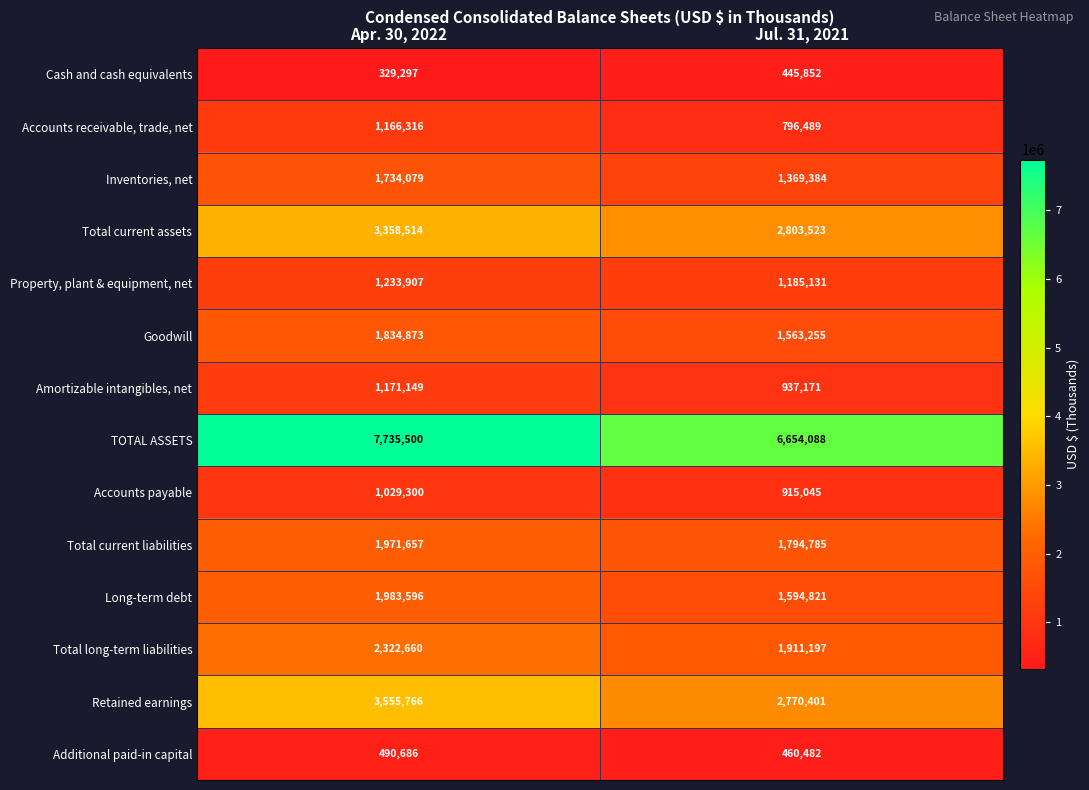

What is the approximate value of Cash and cash equivalents at Apr. 30, 2022?

329297